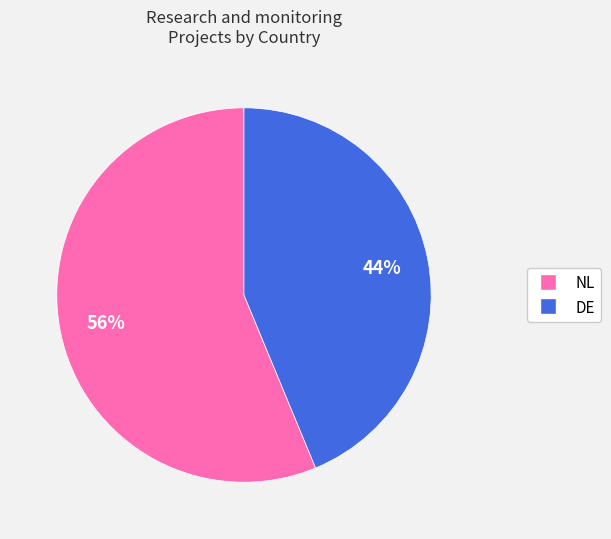

To the nearest percent, what is the combined percentage of DE and NL?

100%